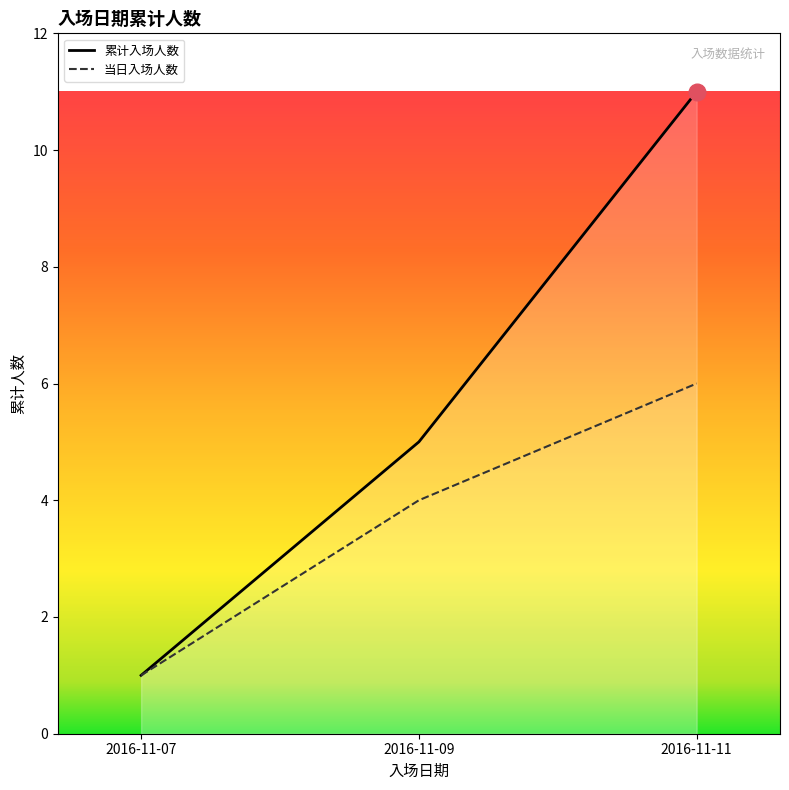

Which category has the highest value across all series?

2016-11-11